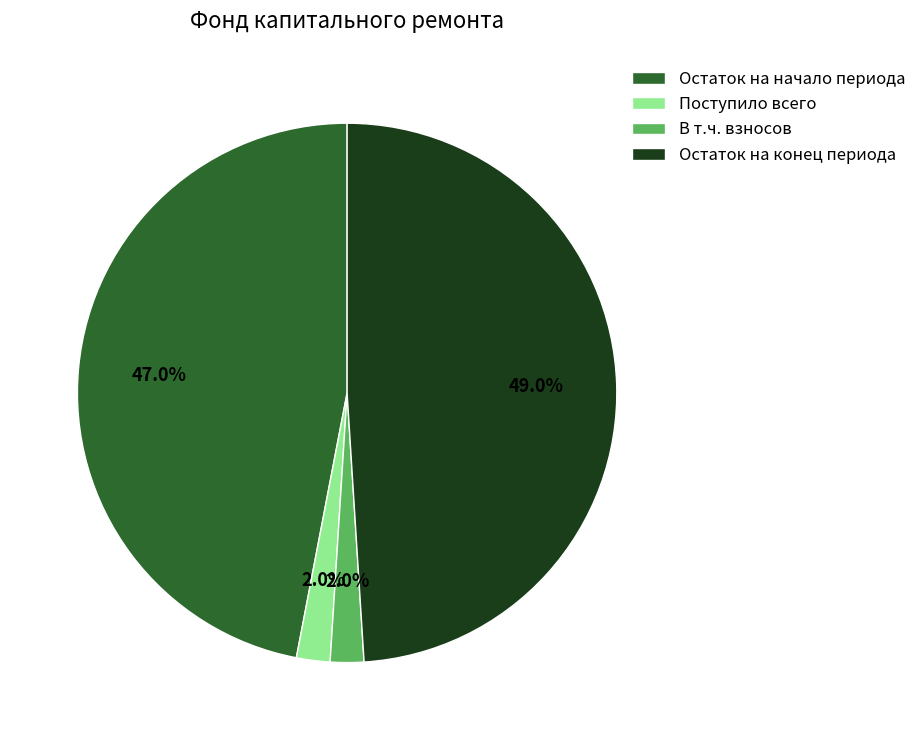

To the nearest percent, what percentage of the pie is В т.ч. взносов?

2%